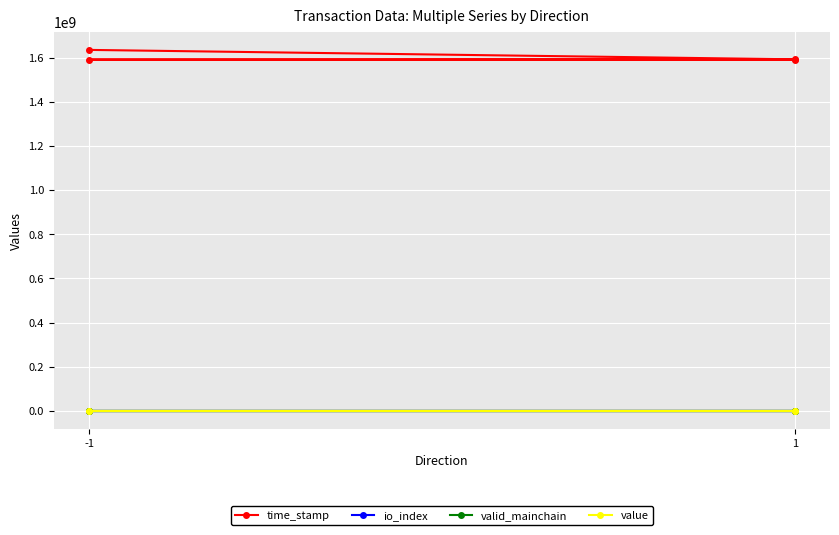

The value of valid_mainchain at 1 is 1.0. True or false?

True